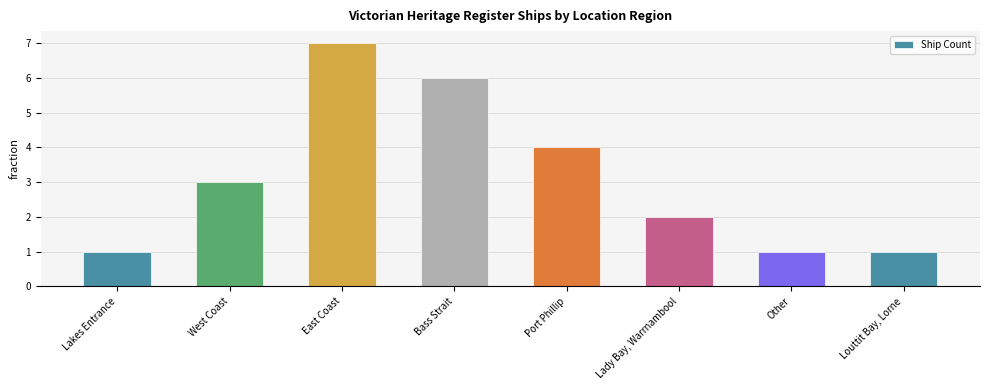

What is the label of the 5th bar from the left?

Port Phillip